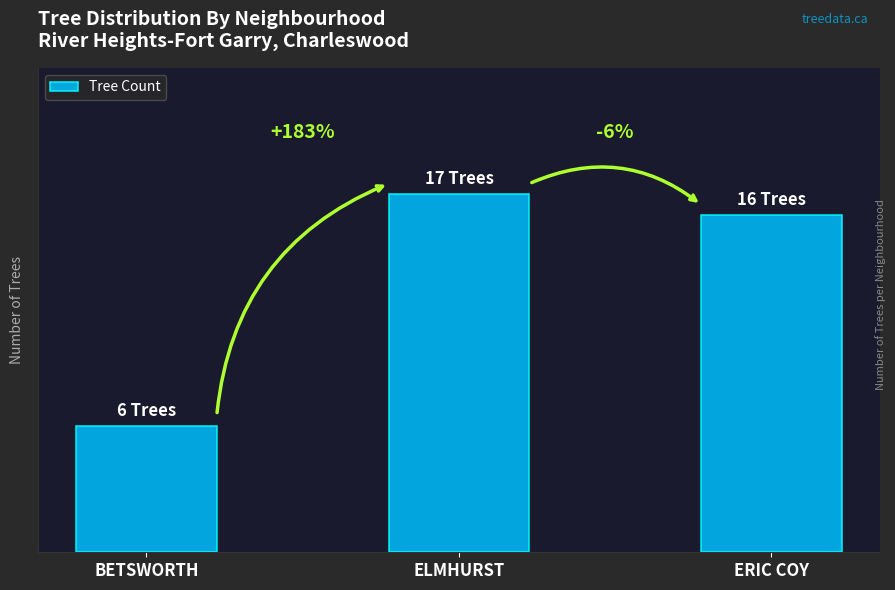

What is the difference between the maximum and minimum values?

11